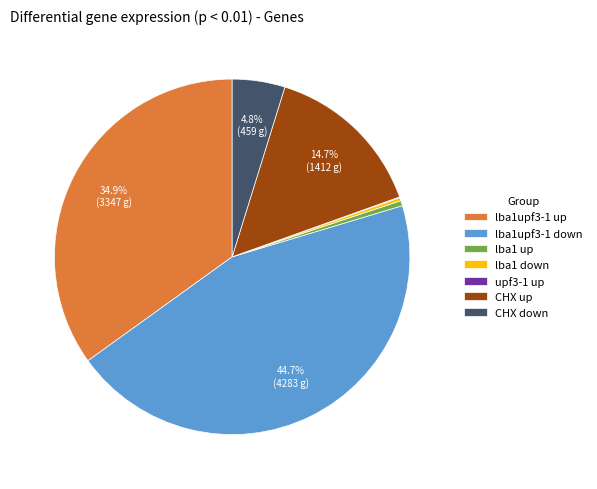

What is the largest slice in the pie chart?

lba1upf3-1 down